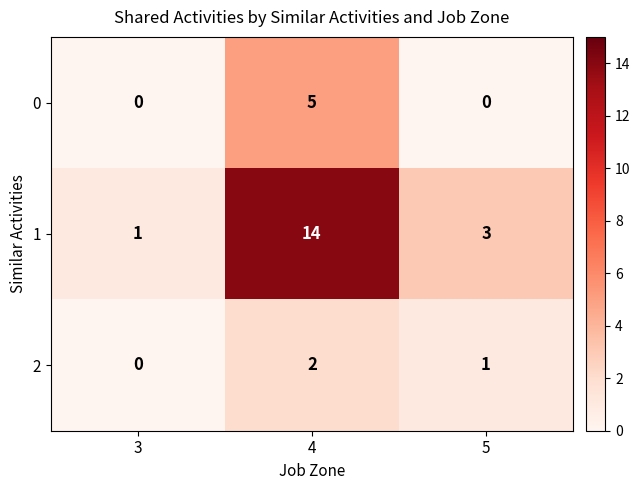

Reading right to left, transcribe all the data shown in this chart.

0: 0	5	0
1: 3	14	1
2: 1	2	0